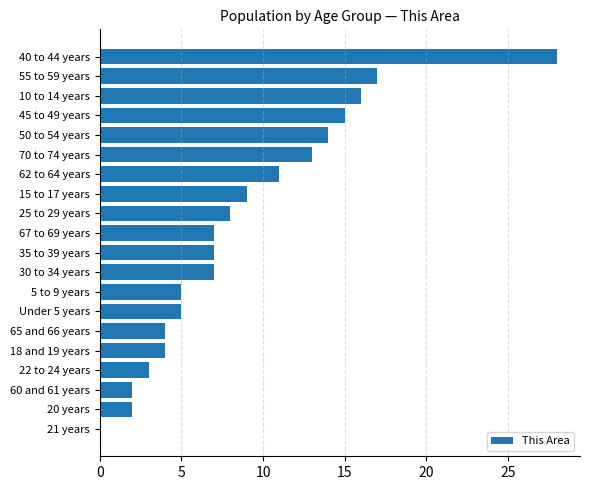

What is the change in value from 65 and 66 years to 5 to 9 years?

+1